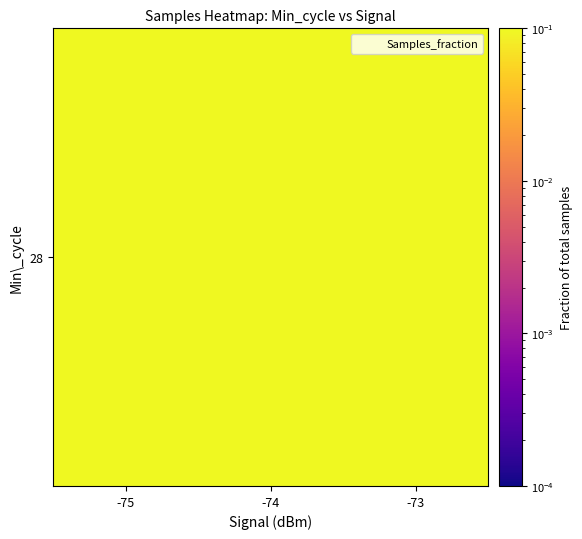

True or false: the data shows 0.3 at -74.

True